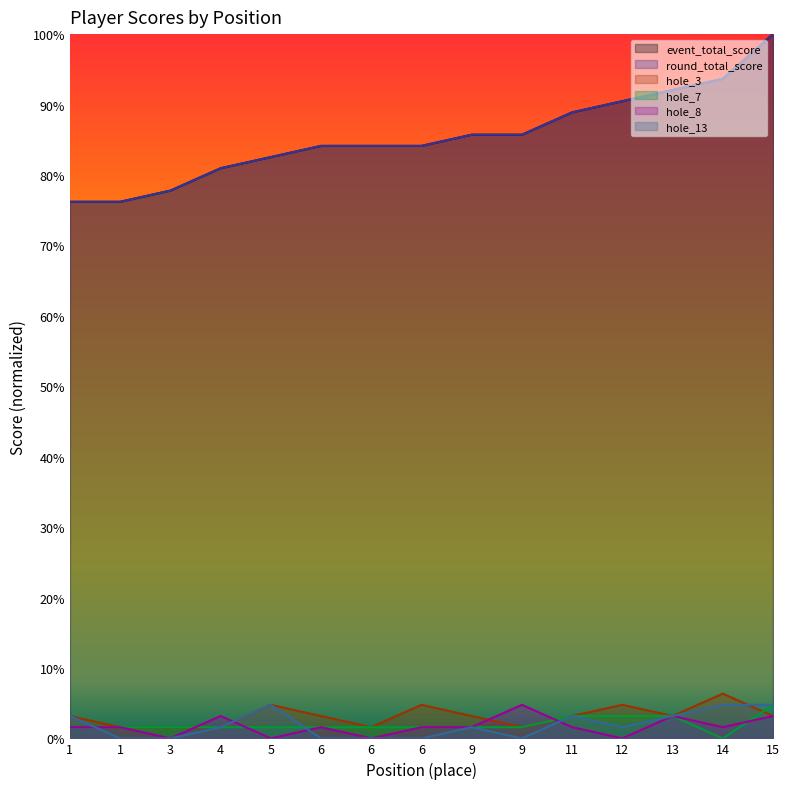

True or false: hole_8 has a value of 1.6 at 1.

True